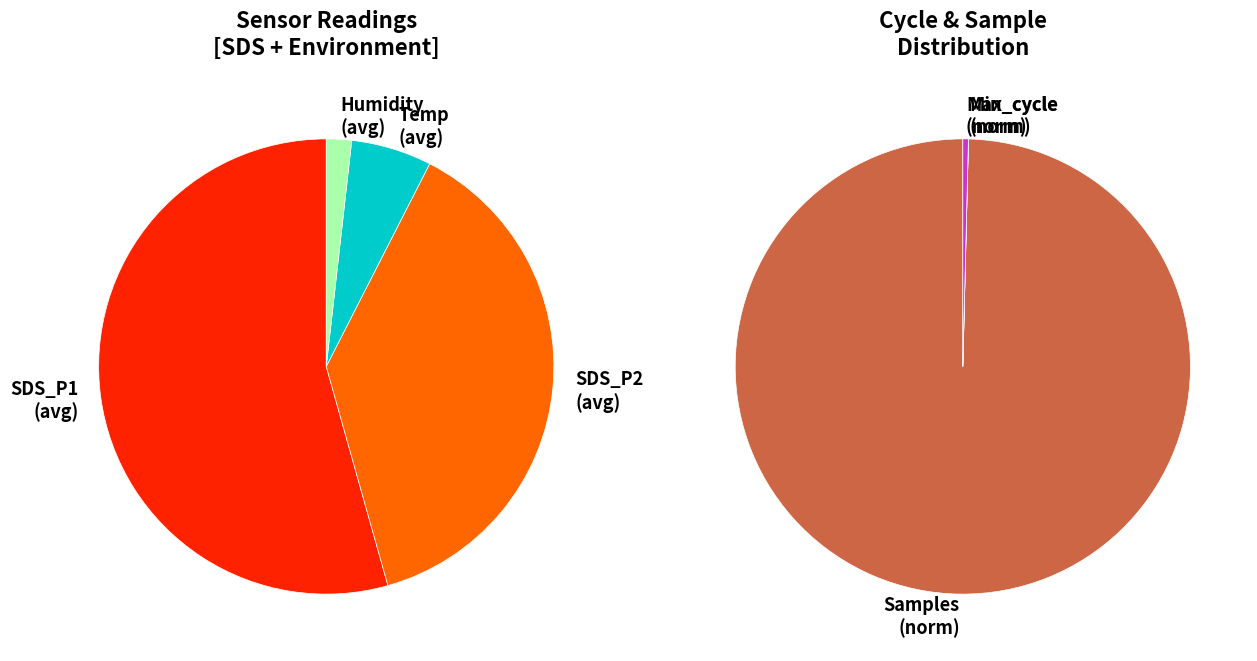

Approximately how many times larger is the value at SDS_P1 compared to Temp?

9.5